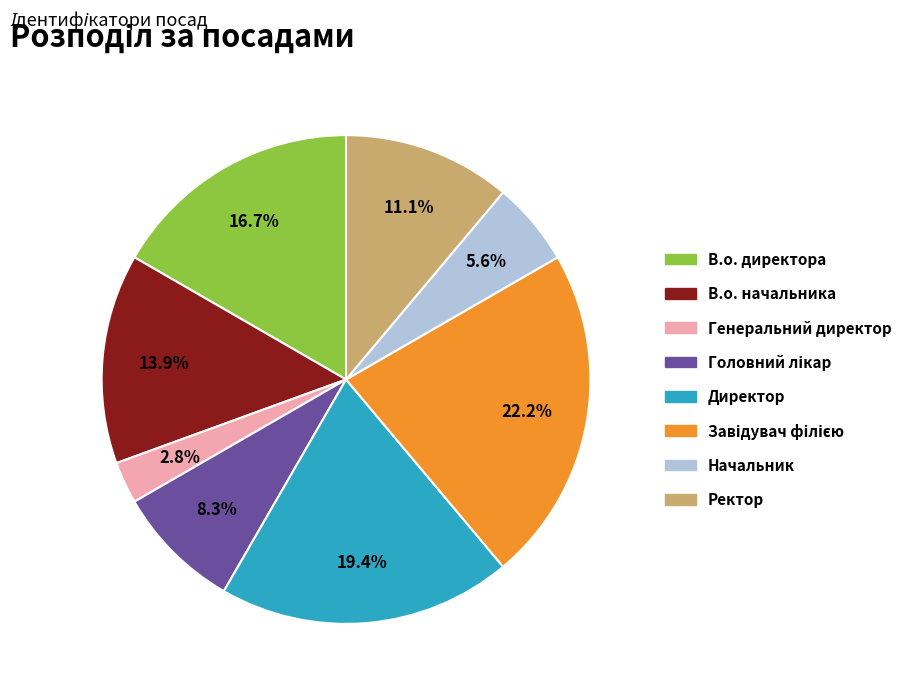

How much of the chart is everything except В.о. директора?

83.3%